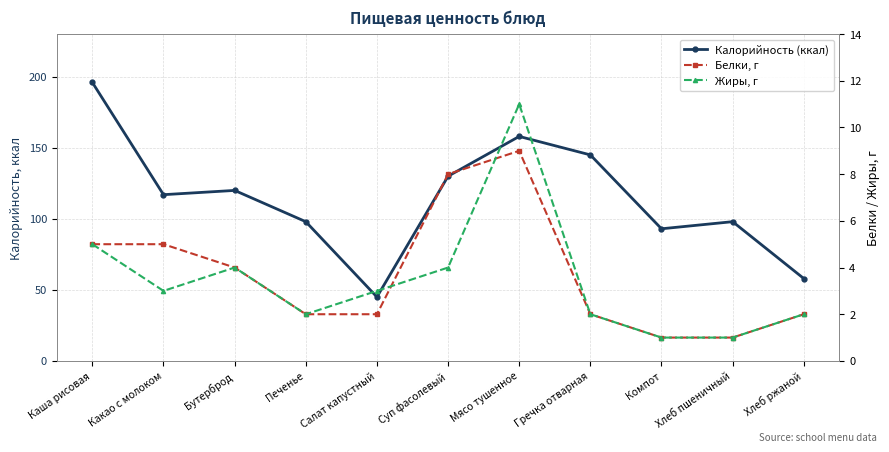

Is it true that Калорийность (ккал) equals 23 at Хлеб ржаной?

False